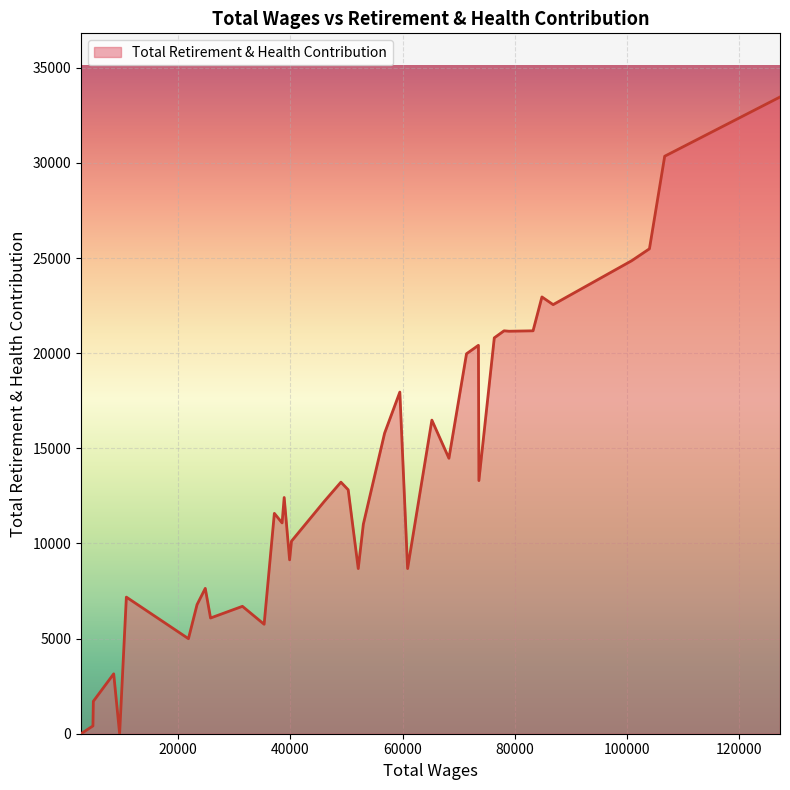

How many categories are shown in the chart?

40